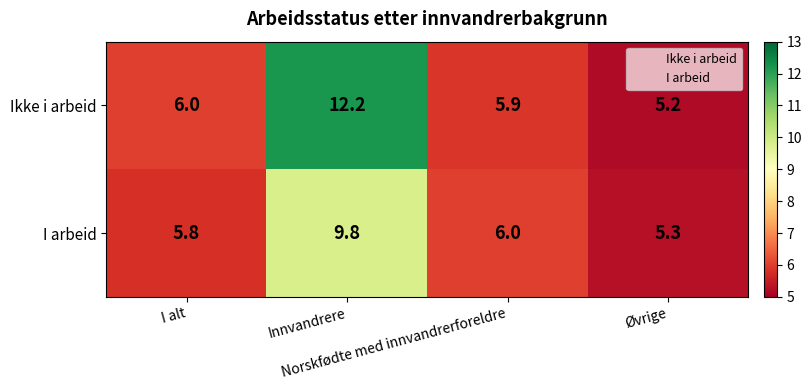

Which series has the largest range (max minus min)?

Ikke i arbeid